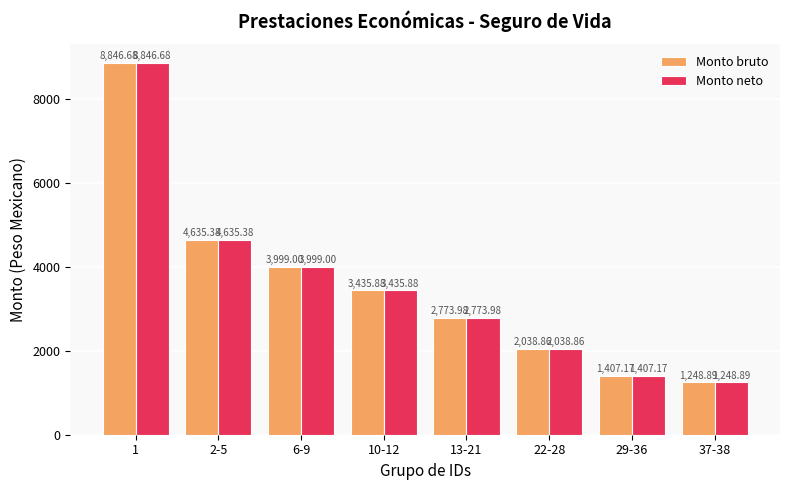

True or false: Monto bruto has a value of 1981.4 at 29-36.

False